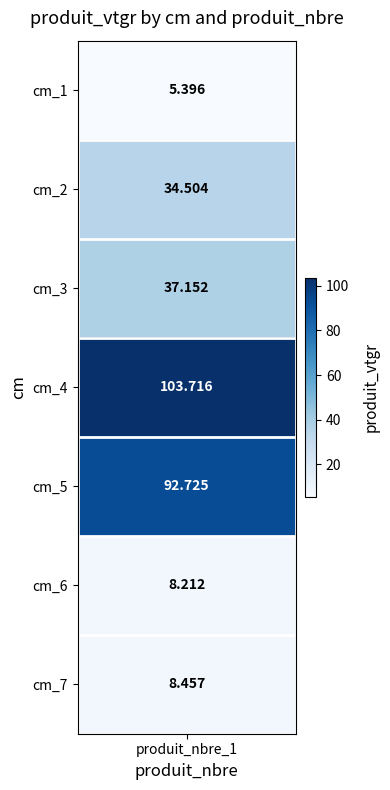

At which label is the value closest to 54?

3